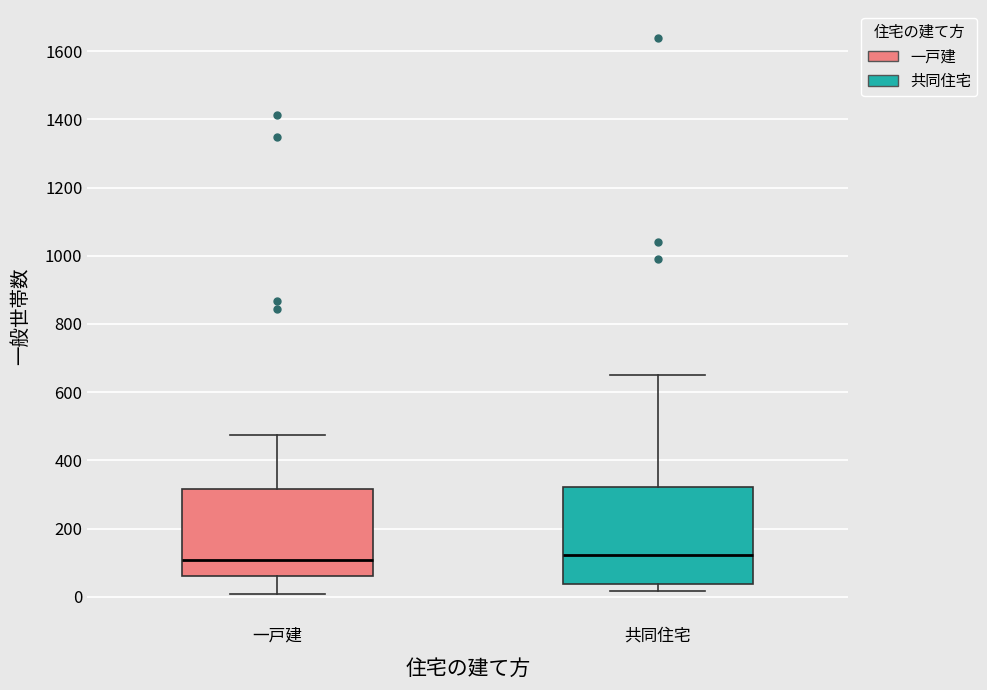

Comparing the boxes themselves (not the whiskers), which one is the tallest?

共同住宅